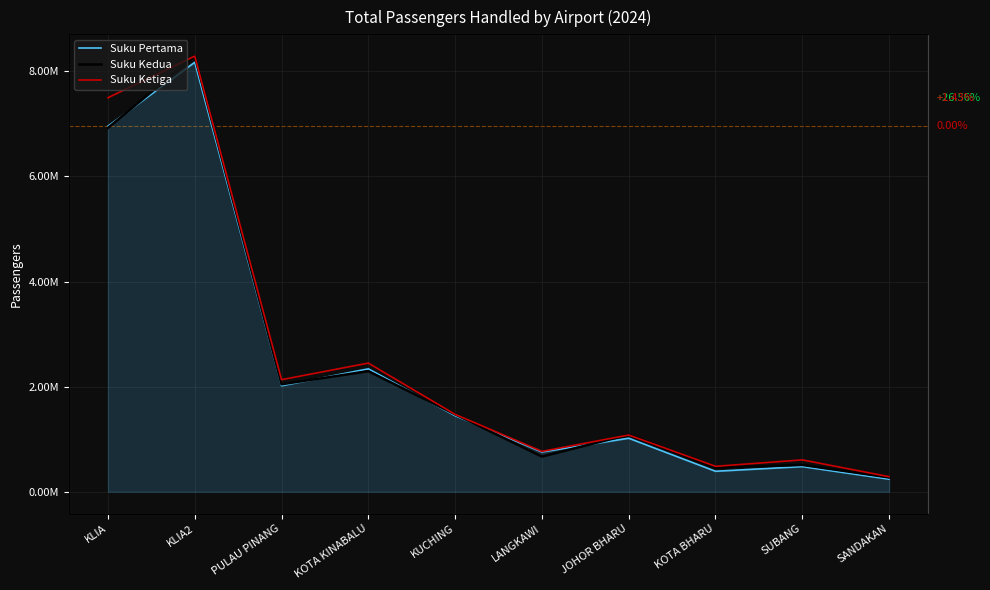

How many lines are shown in the chart?

3